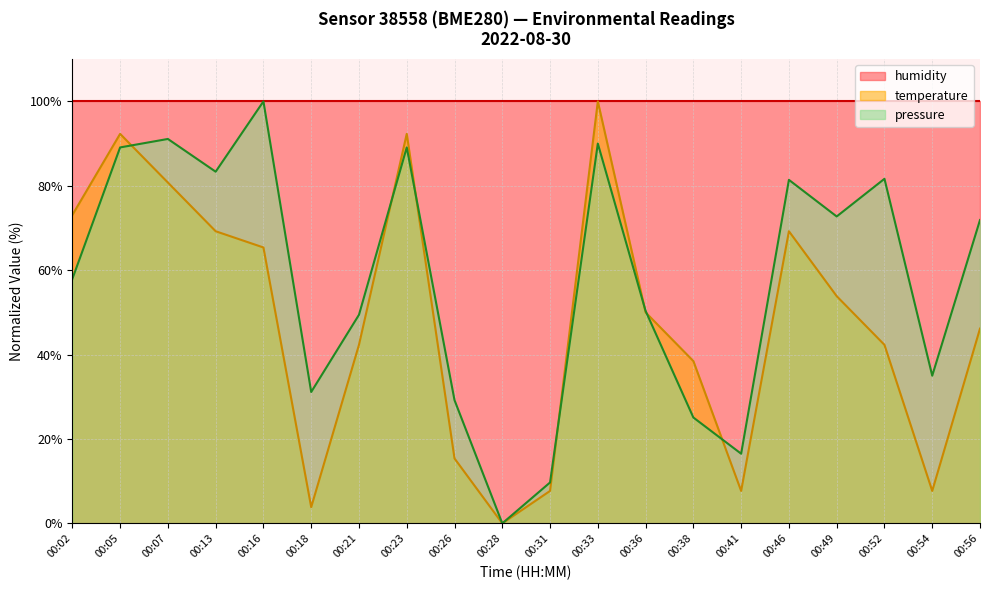

What is the value of the pressure point at the 5th from the left?

100.0